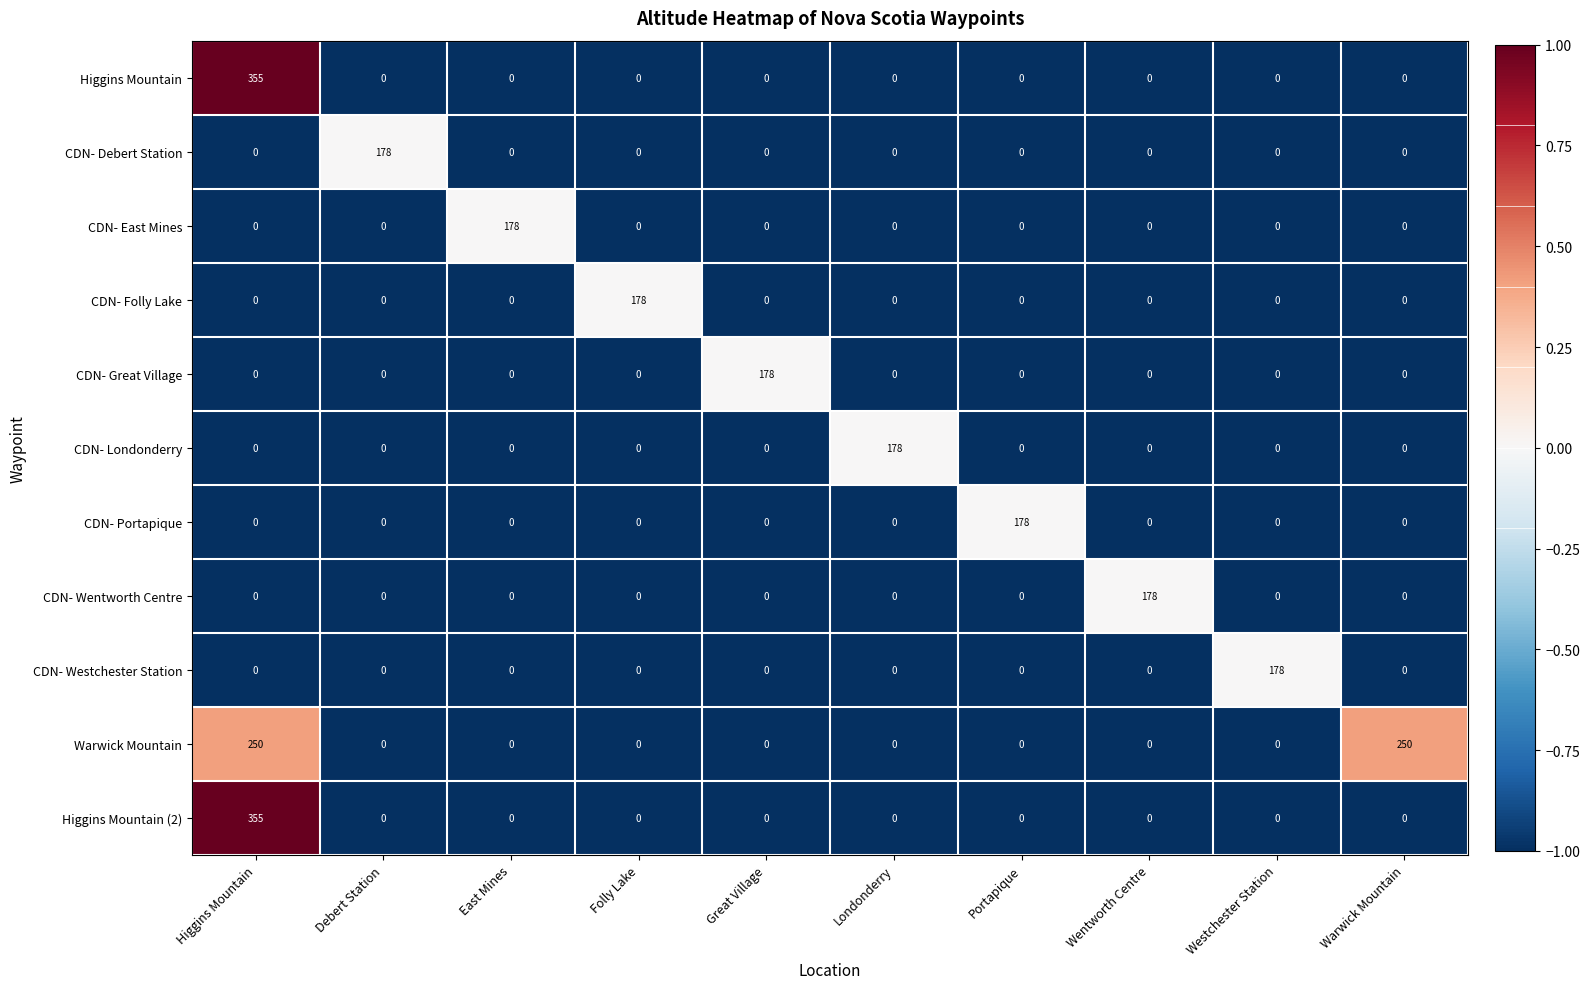

Which series has the largest total across all categories?

Warwick Mountain